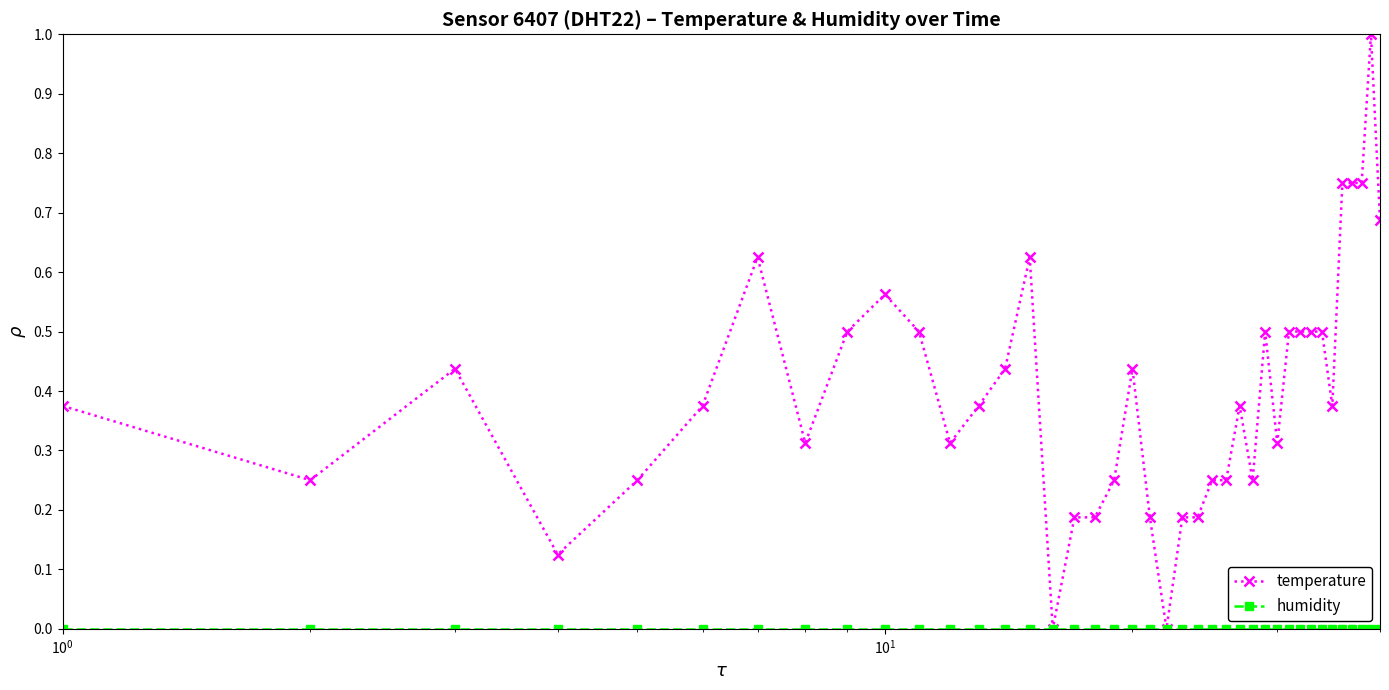

True or false: temperature has more than 2 points higher than both neighbors.

True